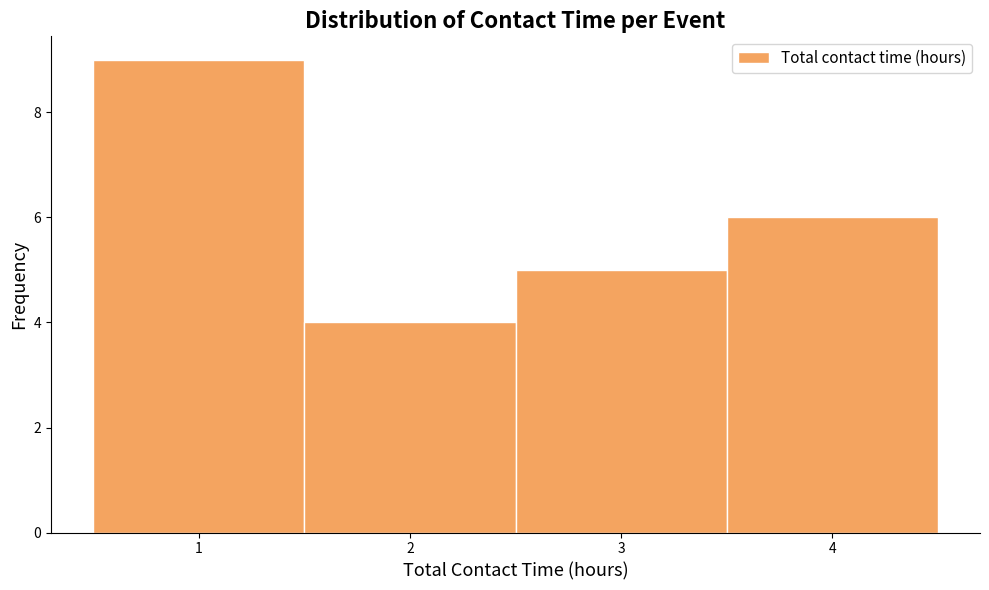

What is the height of the bar covering 1.5 to 2.5 on the x-axis? The values are not printed on the chart, so give them approximately, as read against the axis.

4